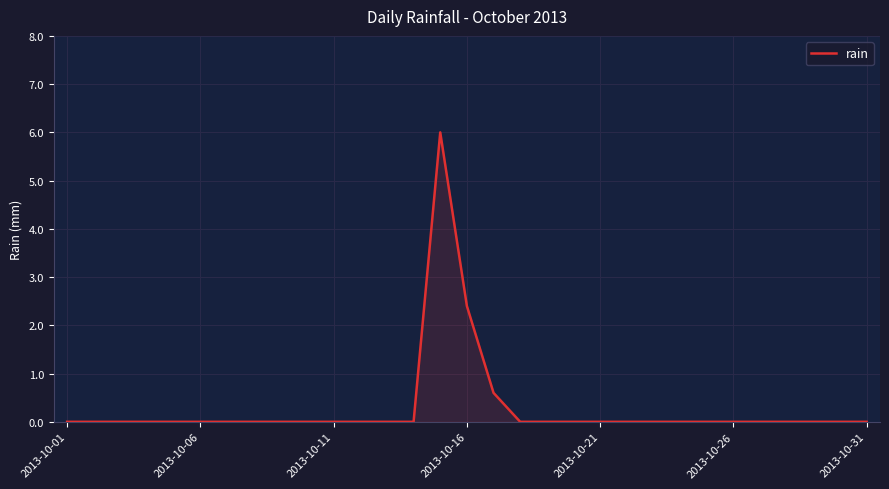

Reading left to right, transcribe all the data shown in this chart.

0.0	0.0	0.0	0.0	0.0	0.0	0.0	0.0	0.0	0.0	0.0	0.0	0.0	0.0	6.0	2.4	0.6	0.0	0.0	0.0	0.0	0.0	0.0	0.0	0.0	0.0	0.0	0.0	0.0	0.0	0.0